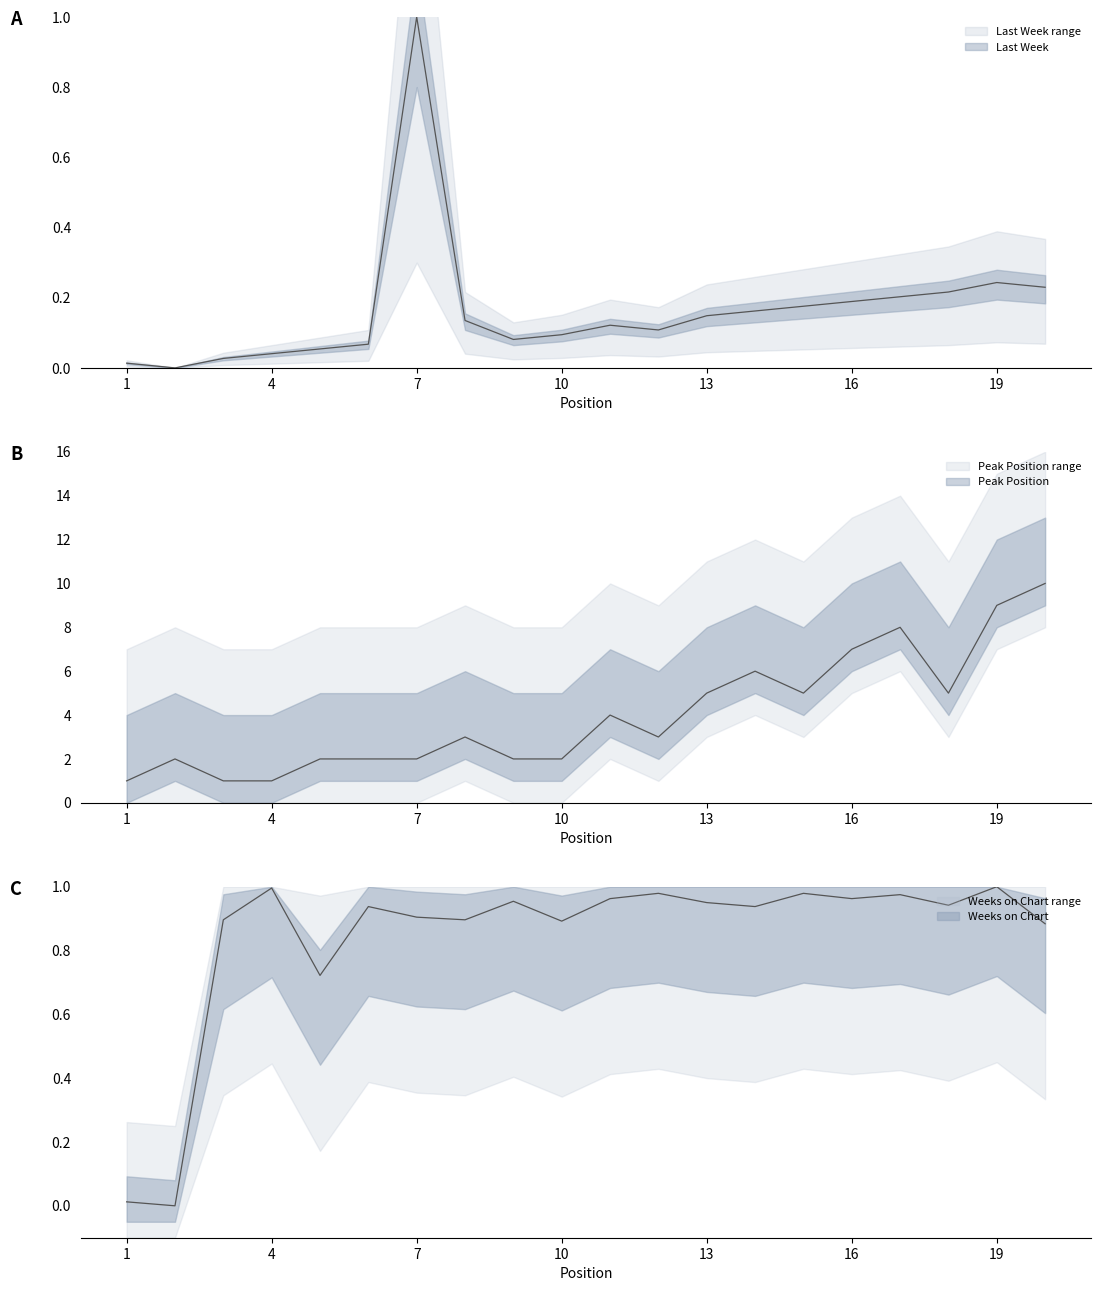

At 3, list the series in order from smallest to largest.

Last Week, Weeks on Chart, Peak Position